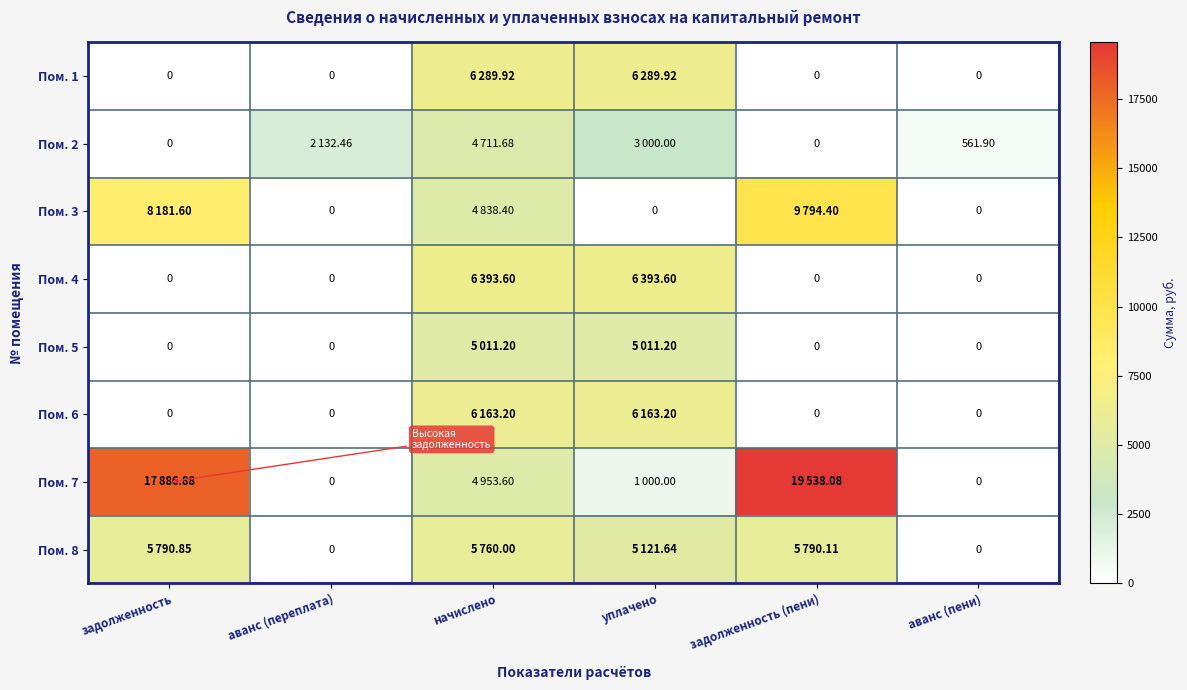

What is the highest value of the Пом. 5 series?

5011.2